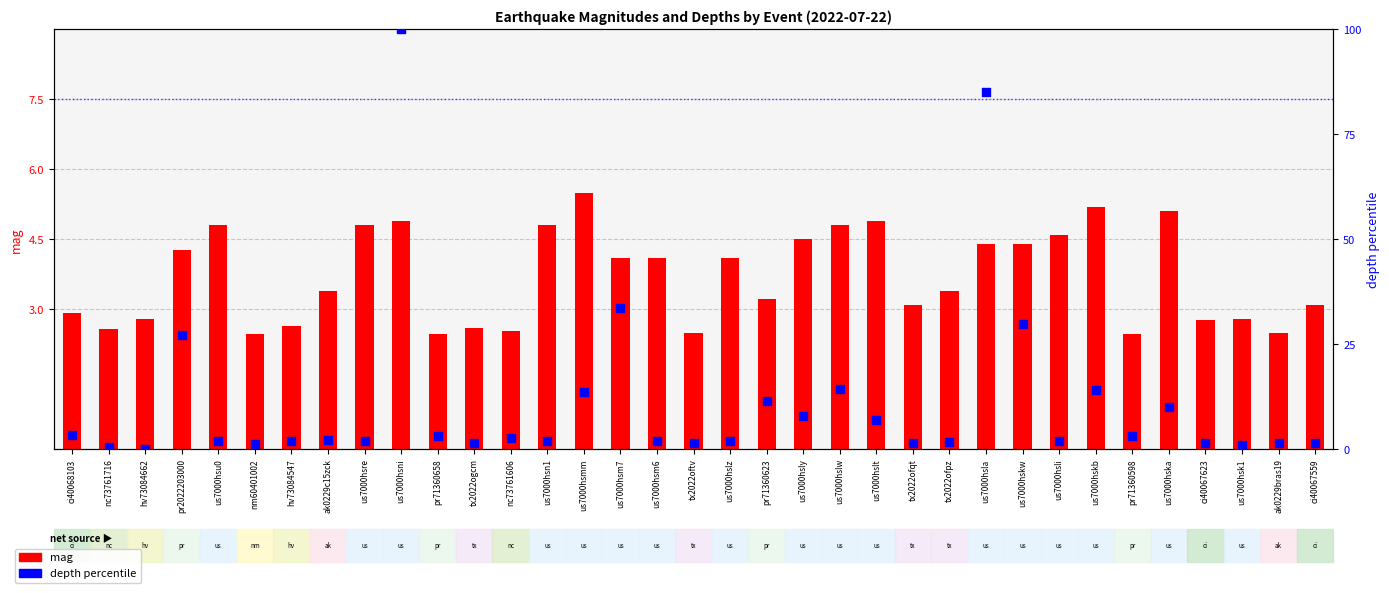

Which series has the largest Y range (max minus min)?

depth percentile